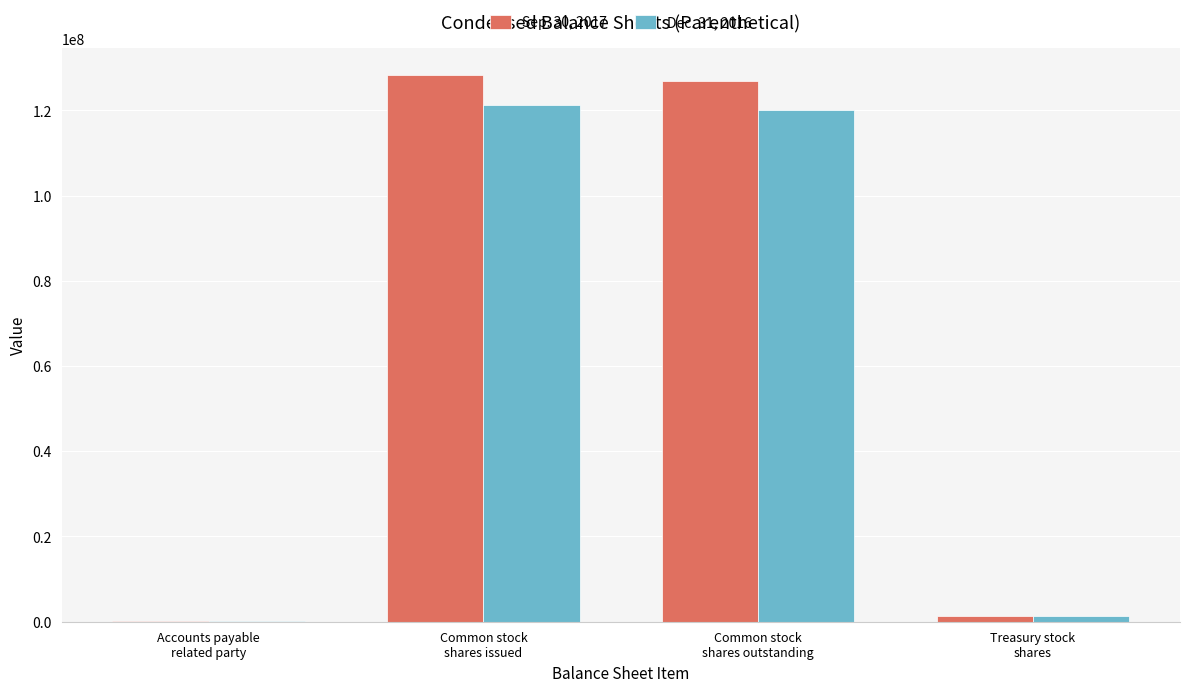

What is the total value across all series at Treasury stock
shares?

2514426